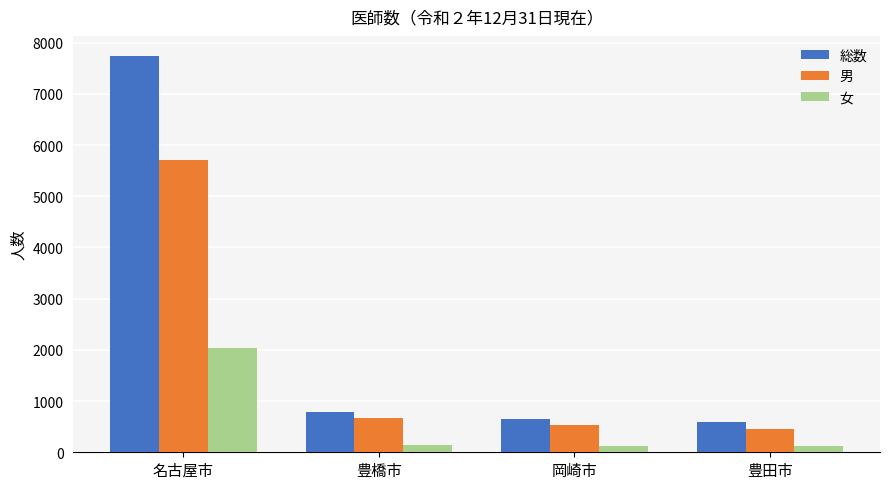

Is it true that 男 equals 5714 at 名古屋市?

True